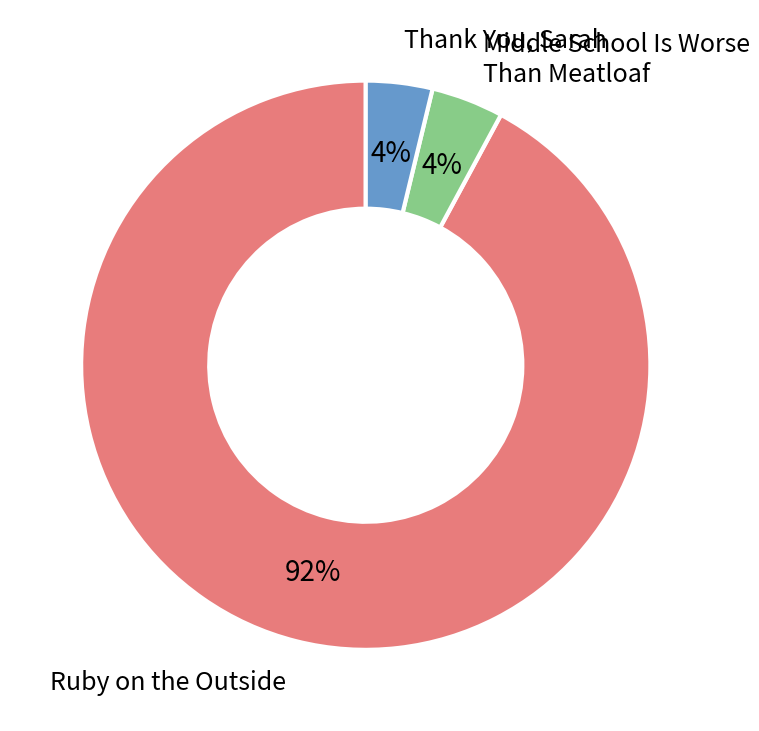

Is it true that Middle School Is Worse Than Meatloaf is 4% of the pie?

True